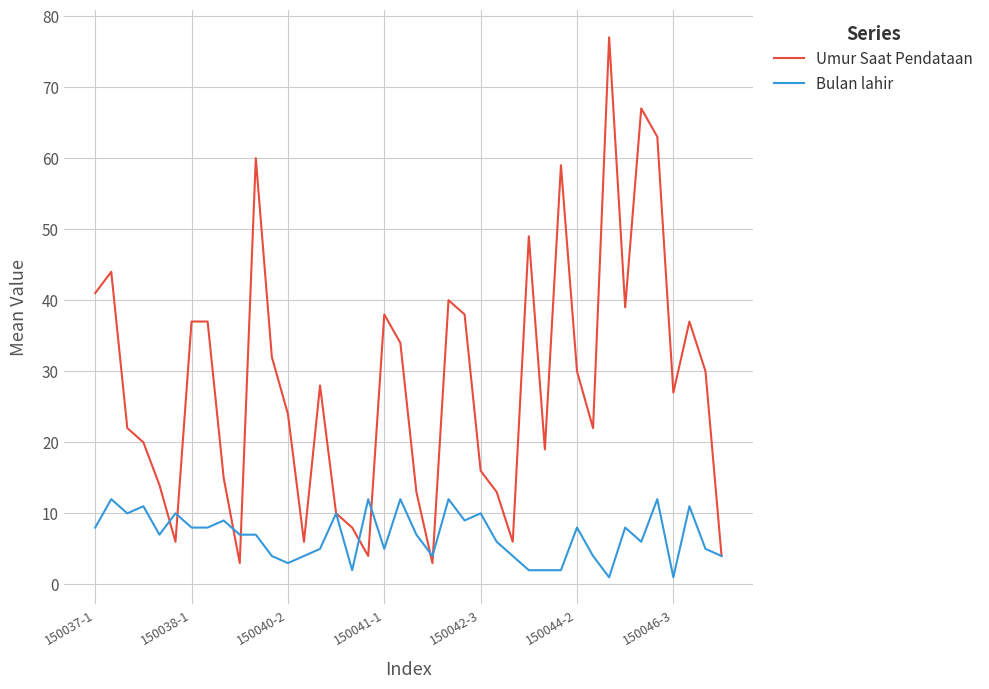

What is the highest value of the Bulan lahir series?

12